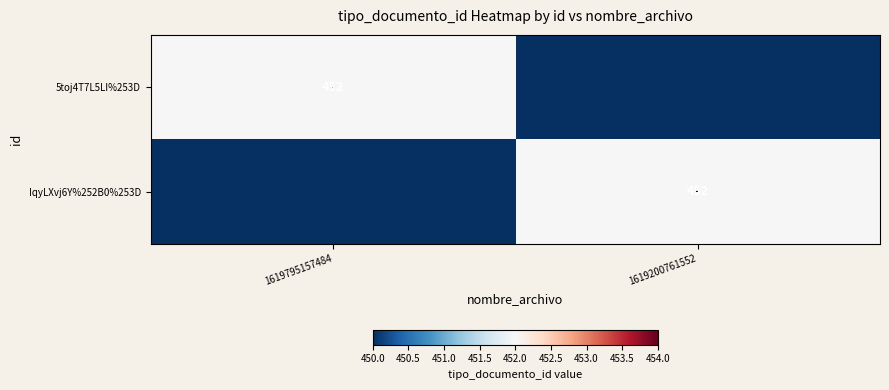

What is the difference between the IqyLXvj6Y%252B0%253D values at 1619200761552 and 1619795157484?

452